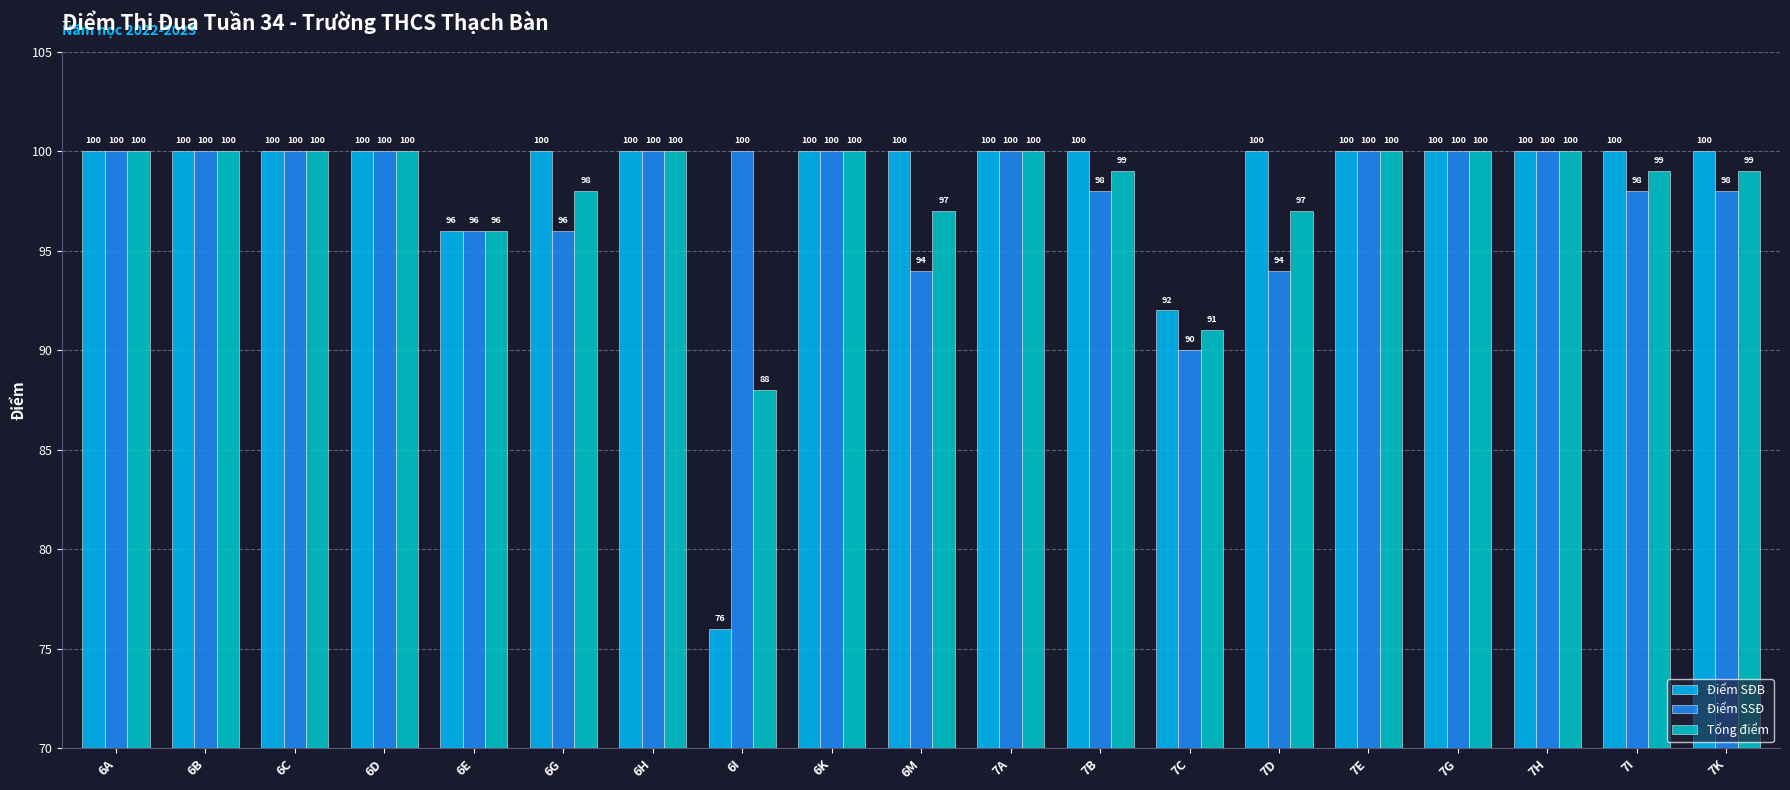

What is the maximum value shown in the chart?

100